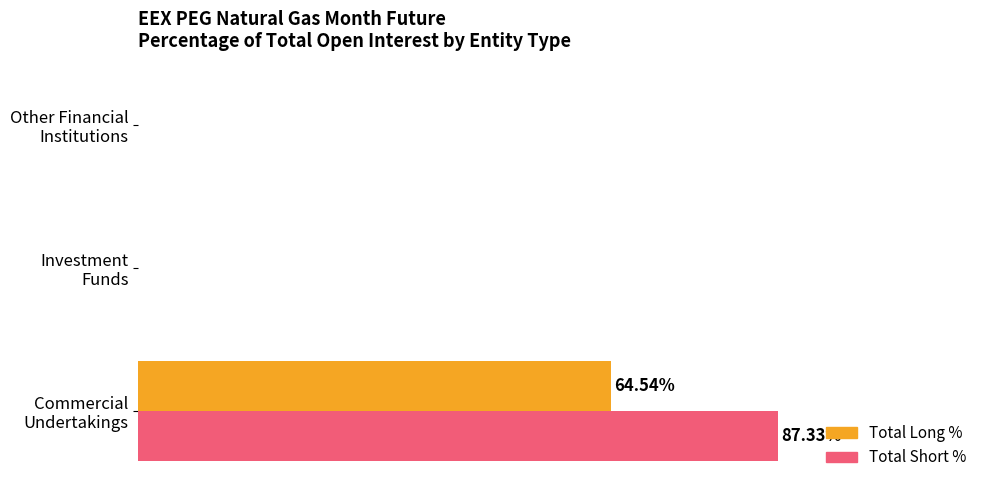

List the series in order of their overall mean, lowest first.

Total Long %, Total Short %